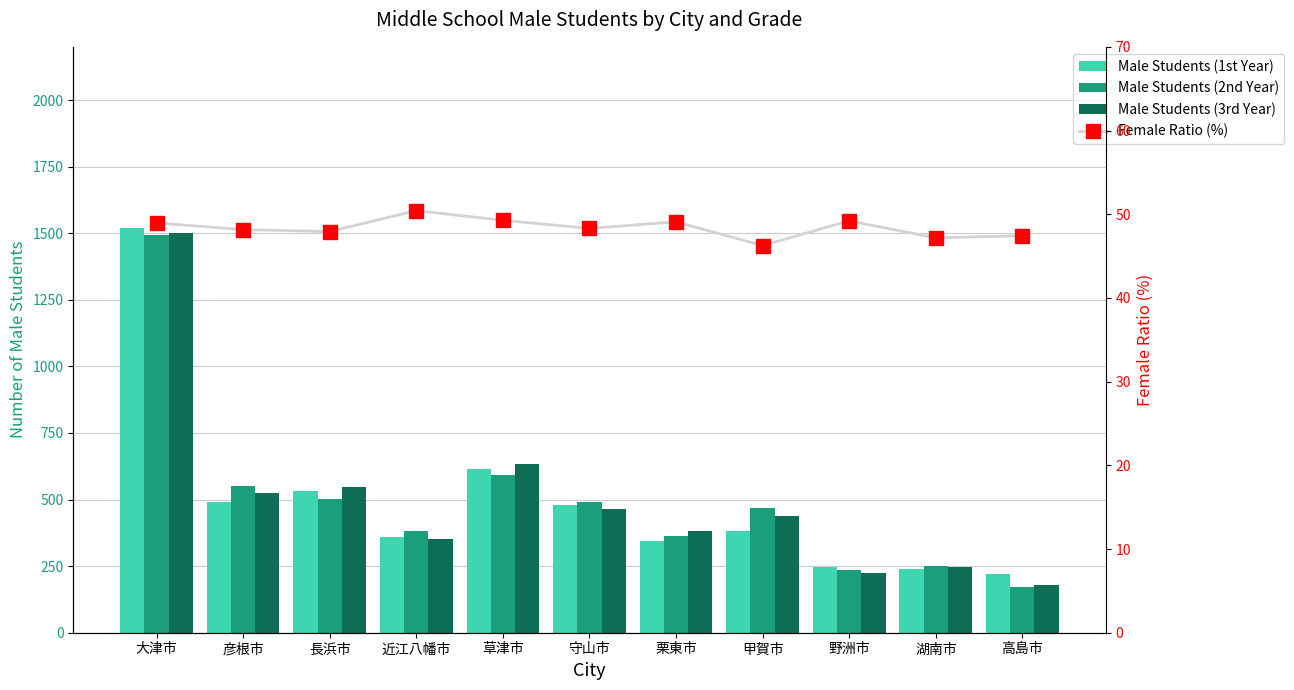

Which series has the largest total across all categories?

Male Students (2nd Year)